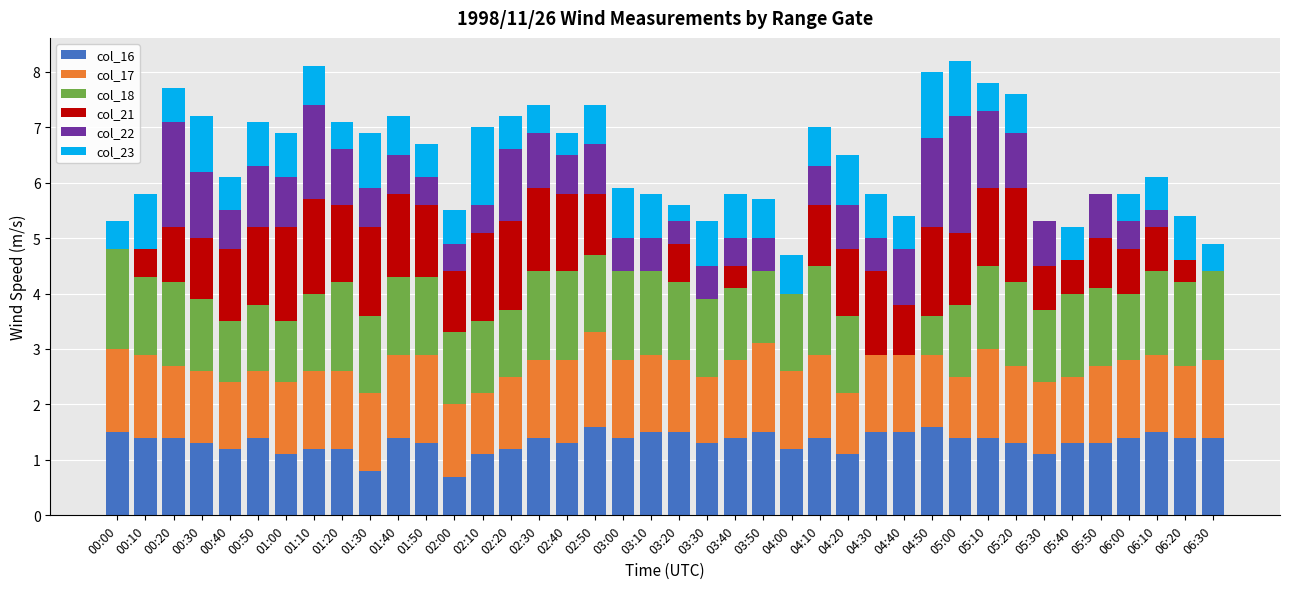

What is the maximum value for col_16?

1.6